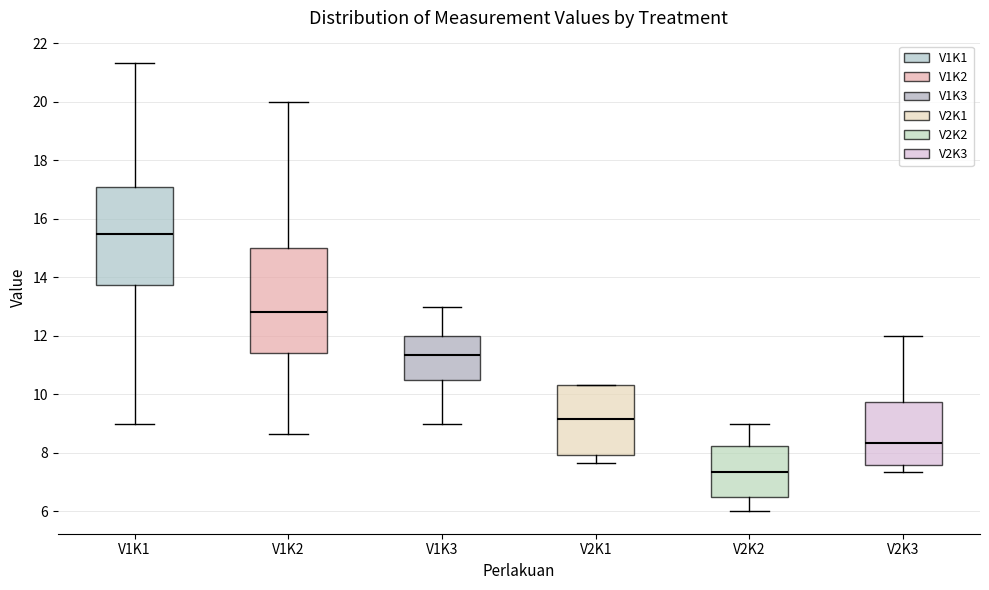

Reading left to right, read every box against the y-axis: the position of its median line, the range the box covers, and the ends of its whiskers. The values are not printed on the chart, so give them approximately, as read against the axis.

V1K1: median 15.4, box 13.8 to 17.0, whiskers 9.0 to 21.4
V1K2: median 12.8, box 11.4 to 15.0, whiskers 8.6 to 20.0
V1K3: median 11.4, box 10.6 to 12.0, whiskers 9.0 to 13.0
V2K1: median 9.2, box 8.0 to 10.4, whiskers 7.6 to 10.4
V2K2: median 7.4, box 6.4 to 8.2, whiskers 6.0 to 9.0
V2K3: median 8.4, box 7.6 to 9.8, whiskers 7.4 to 12.0